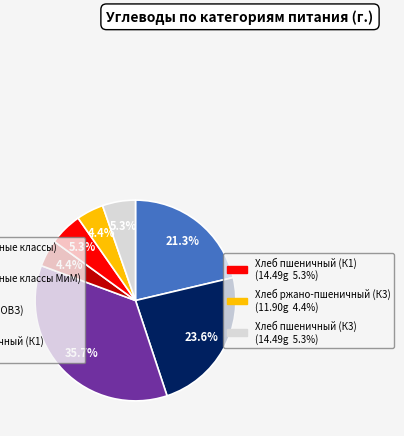

Is there a majority slice in this chart?

No